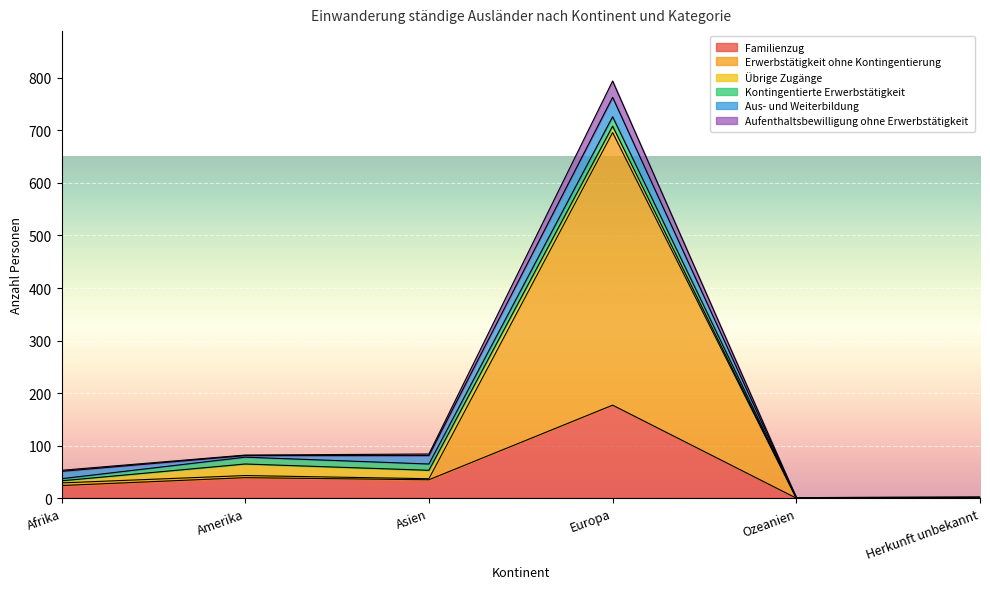

Does the chart display data point markers on the line(s)?

No